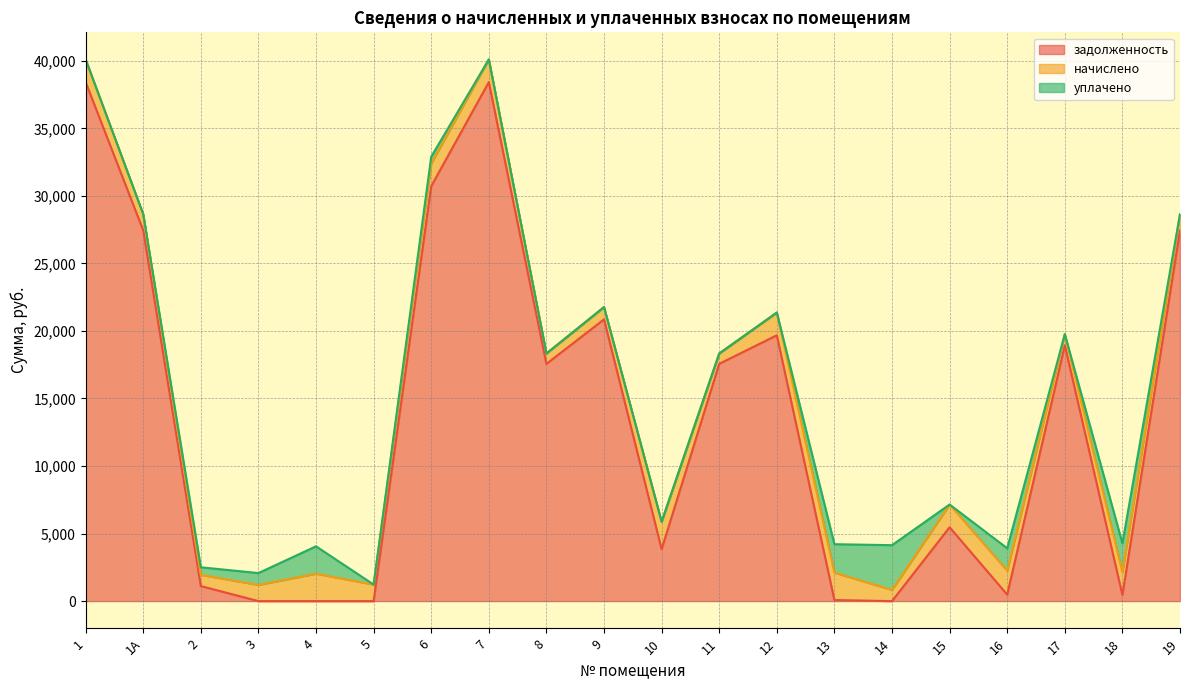

Which series has the largest total across all categories?

задолженность